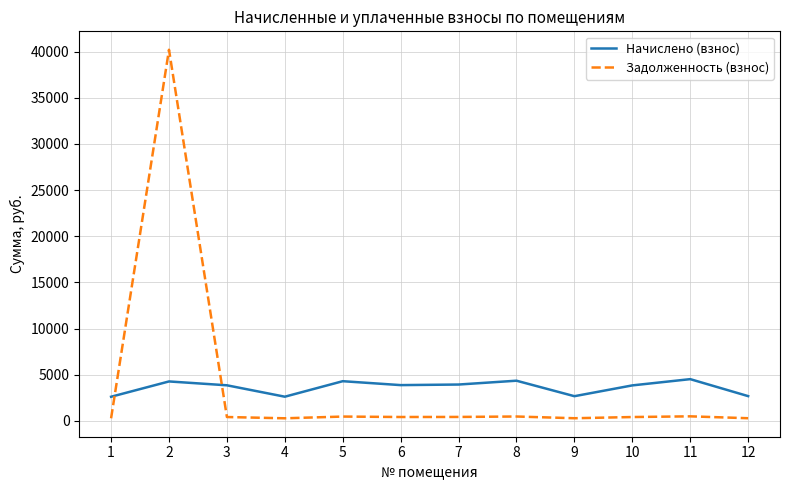

What are all the series names shown in the legend?

Начислено (взнос), Задолженность (взнос)